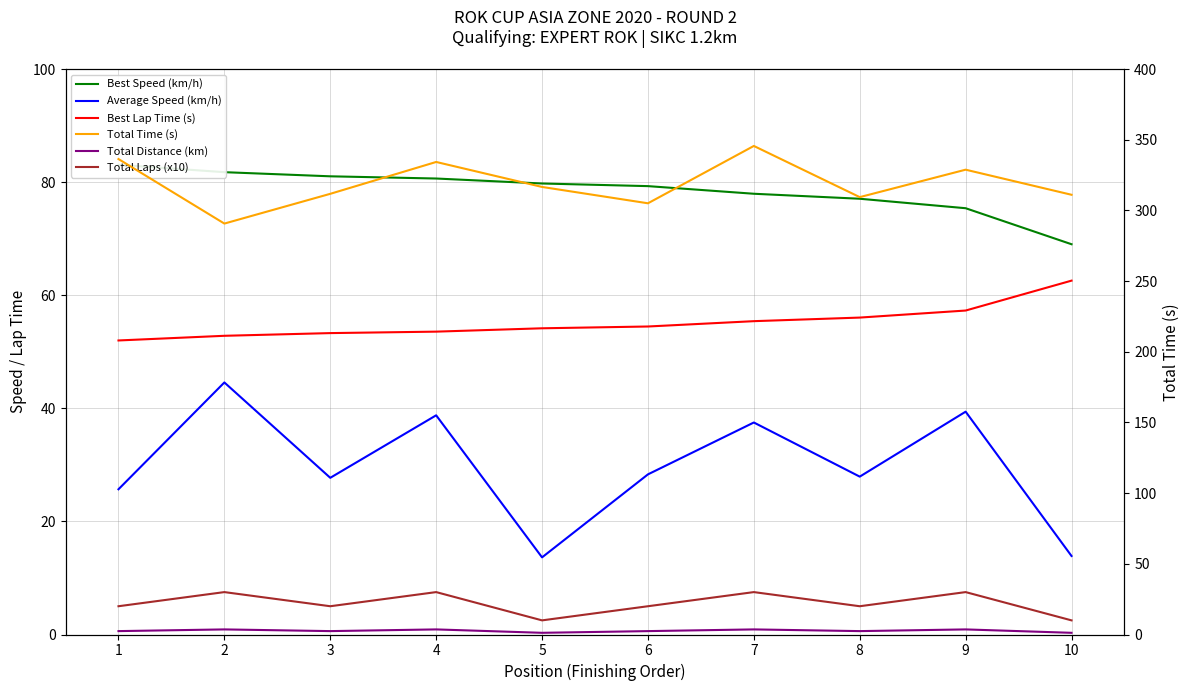

At 4, list the series in order from smallest to largest.

Total Distance (km), Total Laps (x10), Average Speed (km/h), Best Lap Time (s), Best Speed (km/h), Total Time (s)